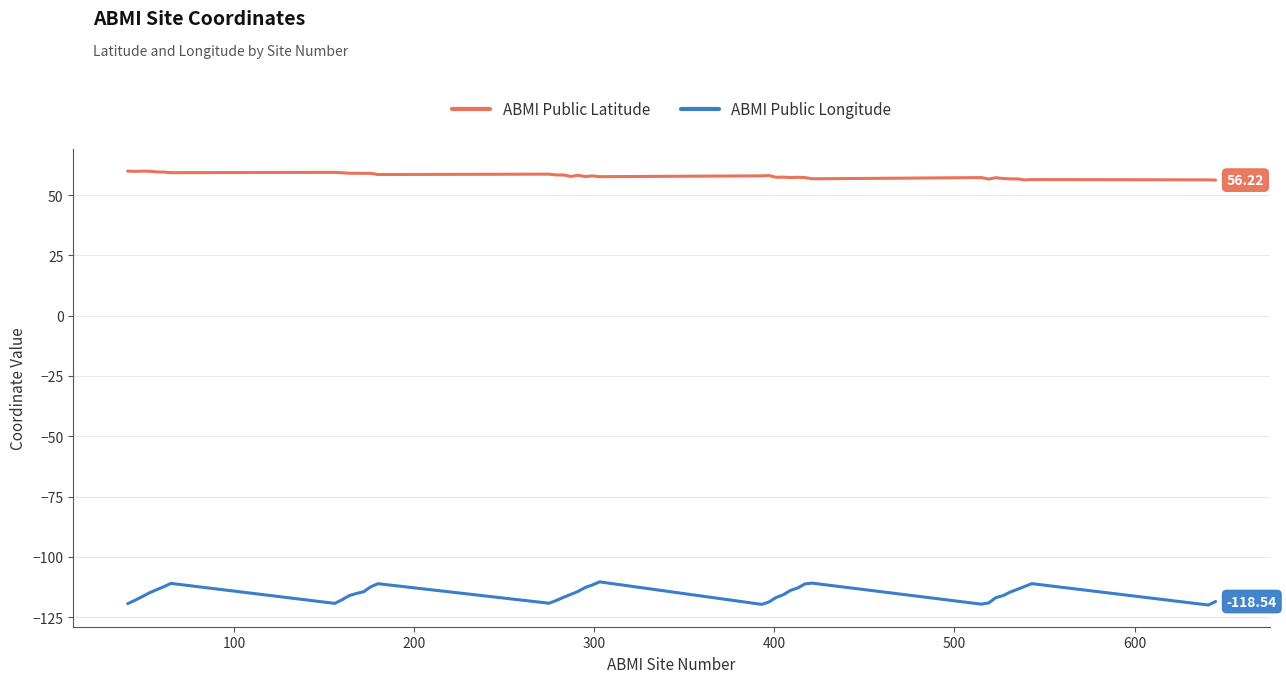

What is the average value of the ABMI Public Longitude series?

-115.3